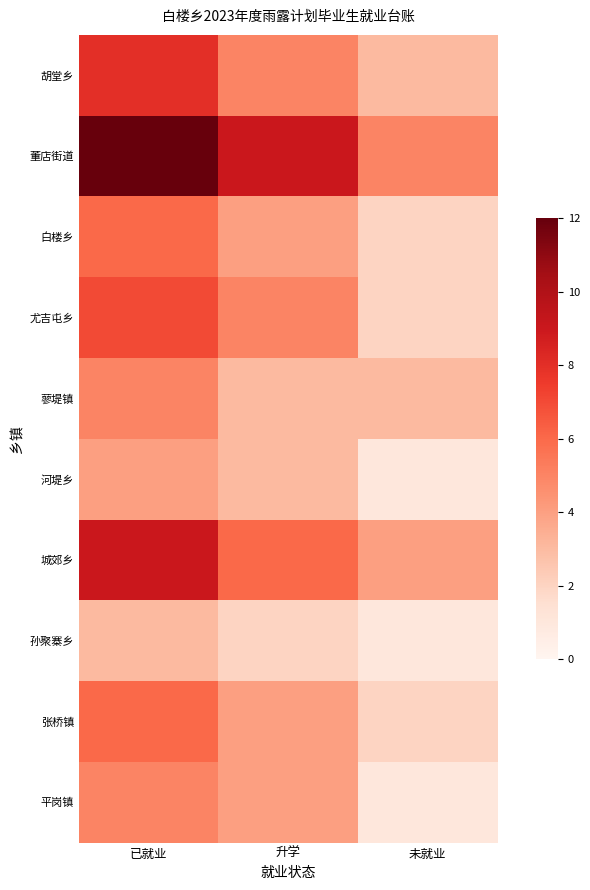

Count the number of categories in the chart.

3